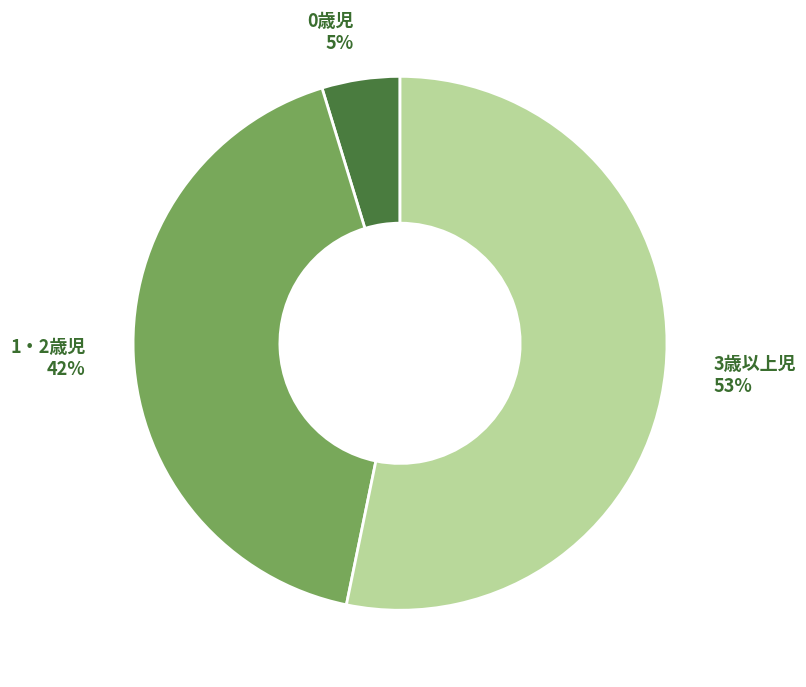

Combined, do 3歳以上児 and 1・2歳児 account for over 50%?

Yes